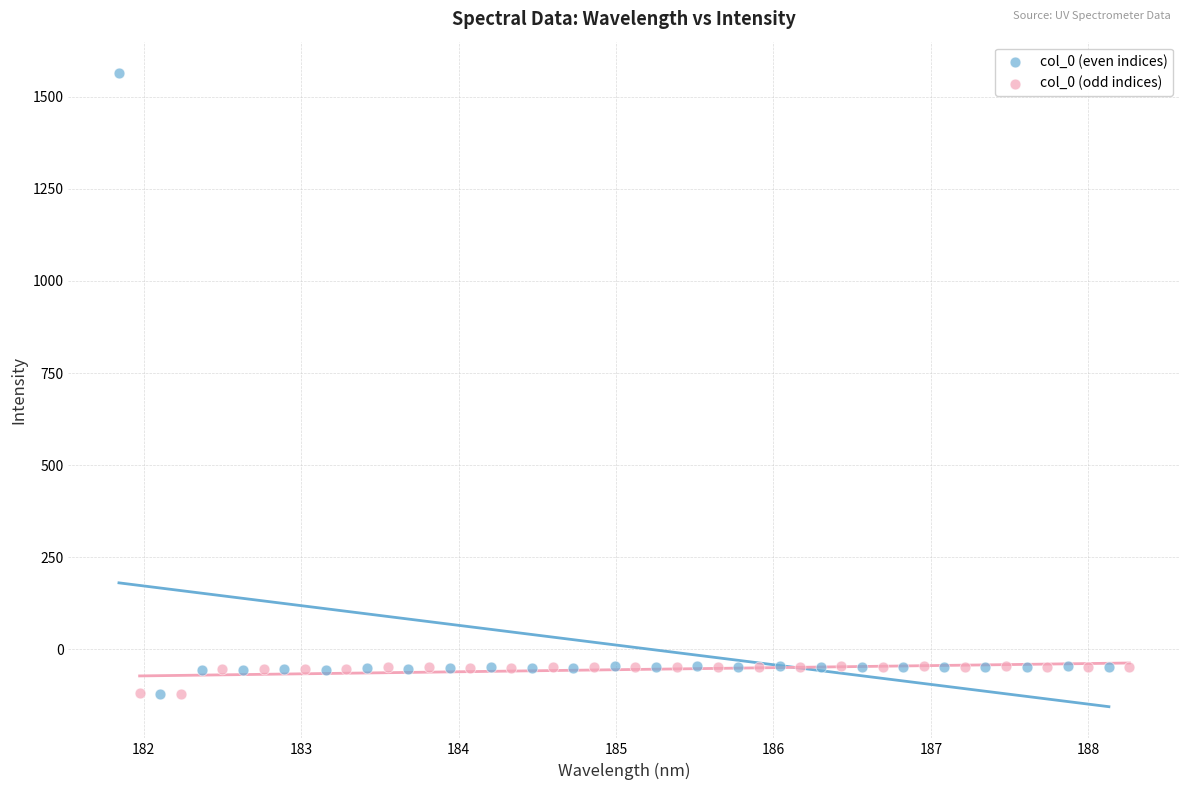

Which series reaches the maximum Y coordinate?

col_0 (even indices)